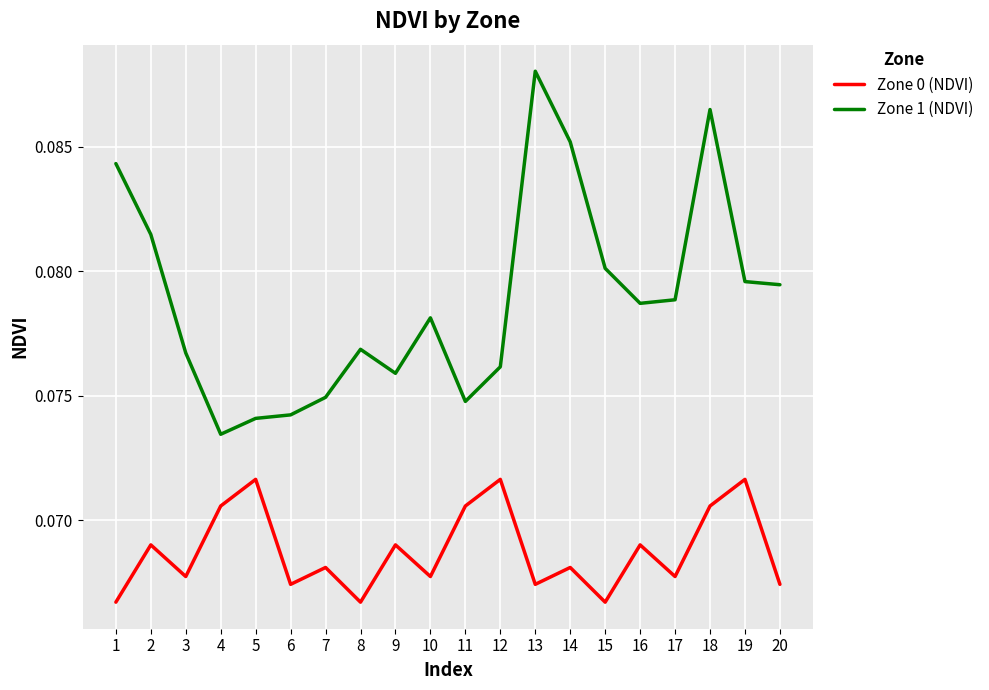

Which series has the largest total across all categories?

Zone 1 (NDVI)